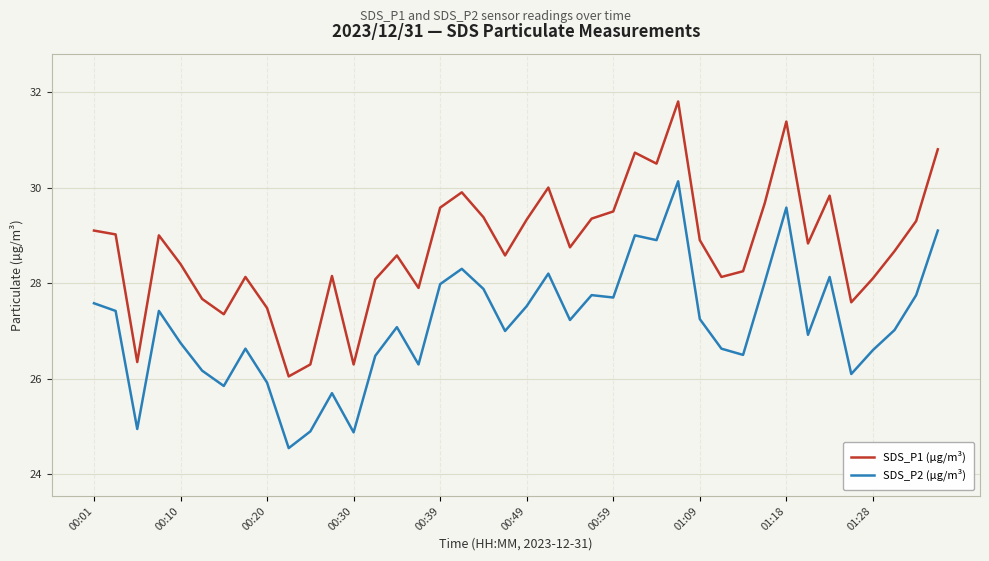

Which series has the largest range (max minus min)?

SDS_P1 (µg/m³)